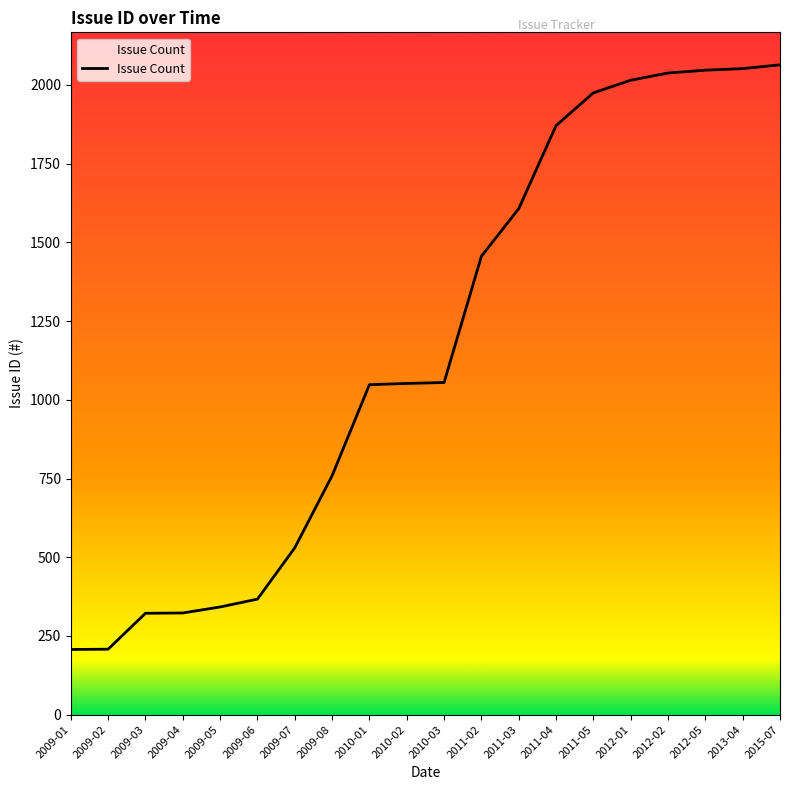

Count the number of categories in the chart.

20